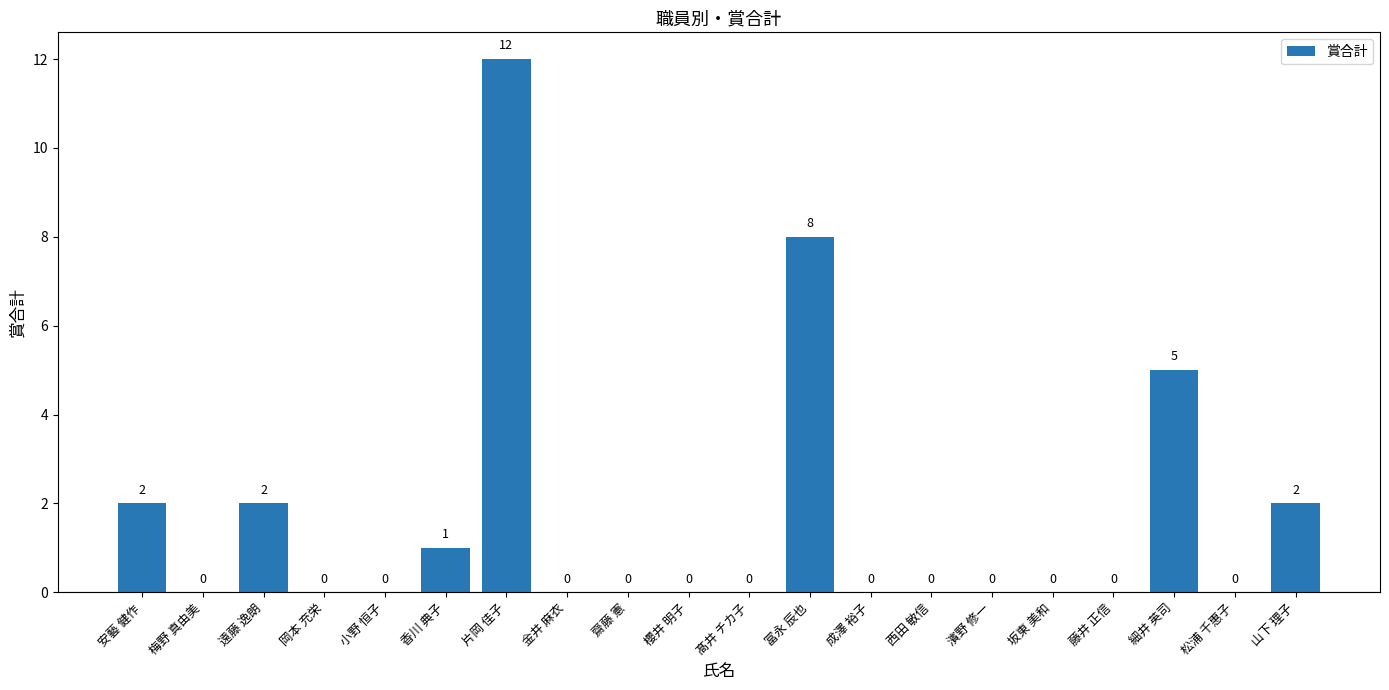

Reading left to right, extract all data points from this chart.

安藝 健作=2	梅野 真由美=0	遠藤 逸朗=2	岡本 充栄=0	小野 恒子=0	香川 典子=1	片岡 佳子=12	金井 麻衣=0	齋藤 憲=0	櫻井 明子=0	髙井 チカ子=0	冨永 辰也=8	成澤 裕子=0	西田 敏信=0	濱野 修一=0	坂東 美和=0	藤井 正信=0	細井 英司=5	松浦 千惠子=0	山下 理子=2